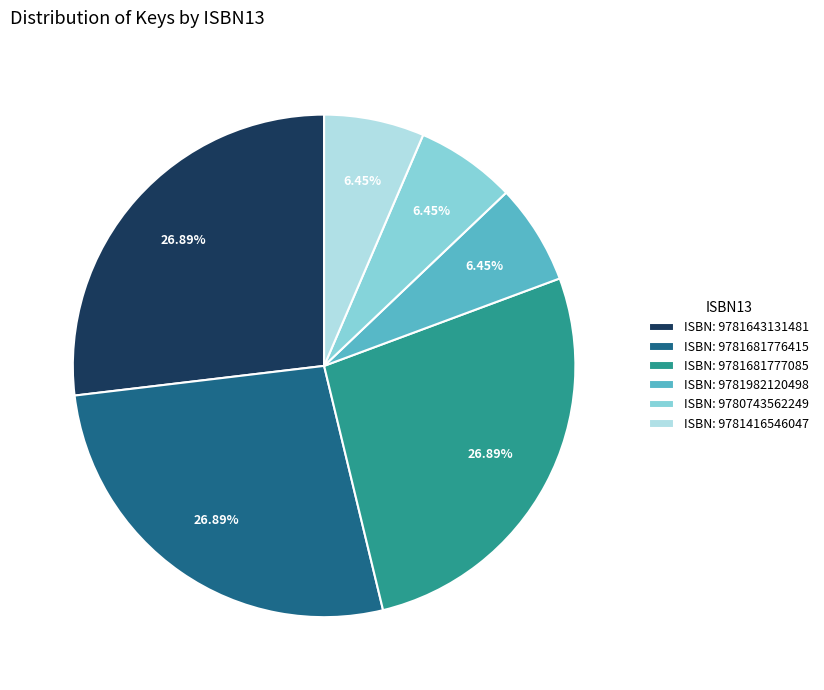

Does ISBN: 9780743562249 represent more than half of the total?

No